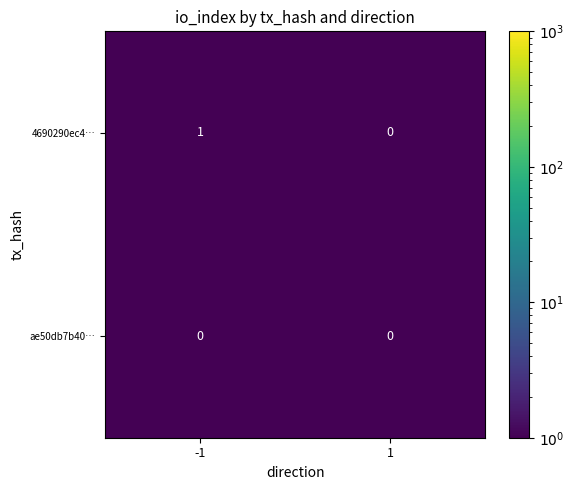

Which series has the largest total across all categories?

4690290ec4…